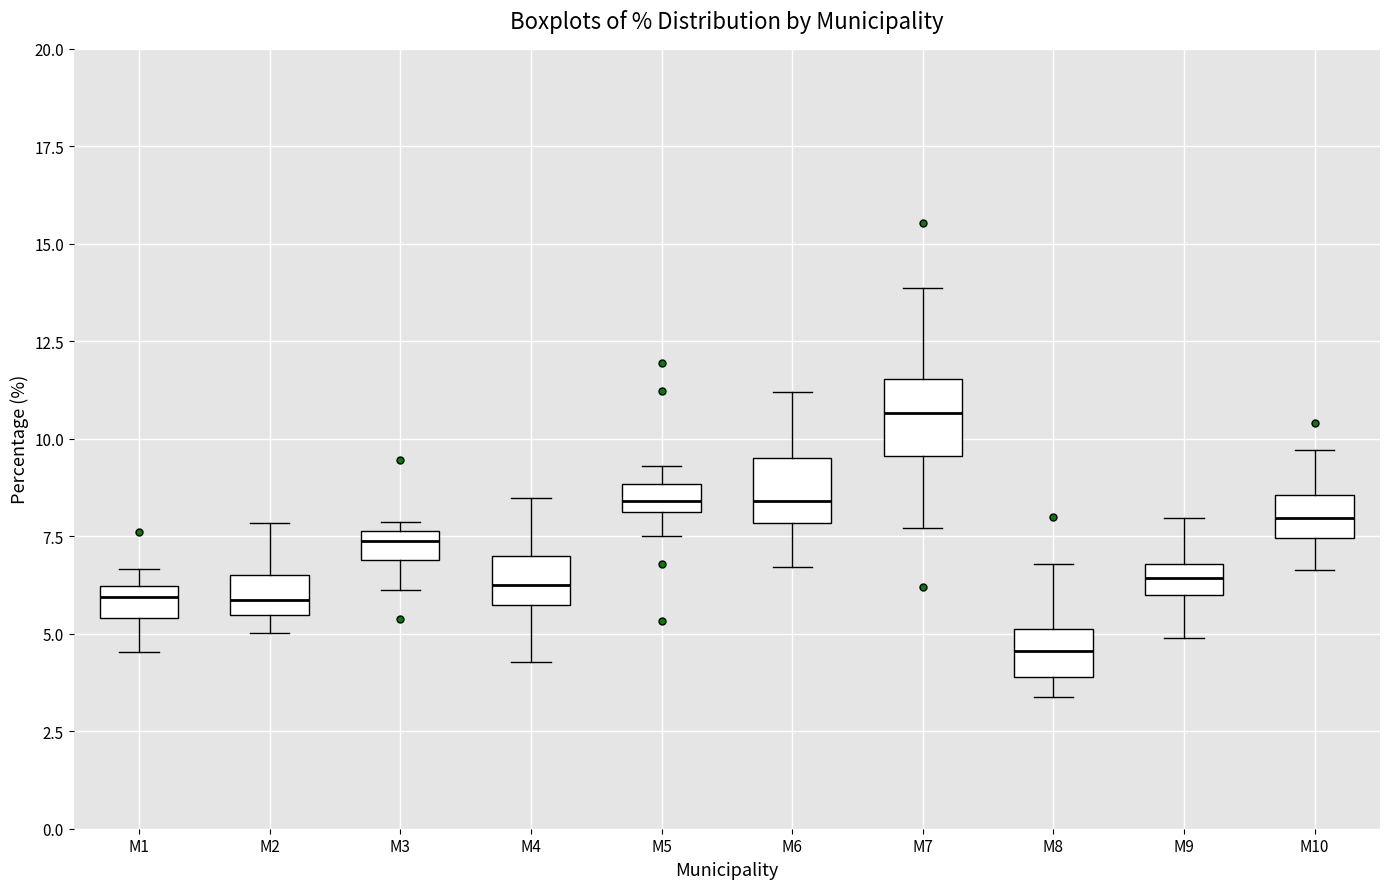

Which box's median line is the lowest?

M8